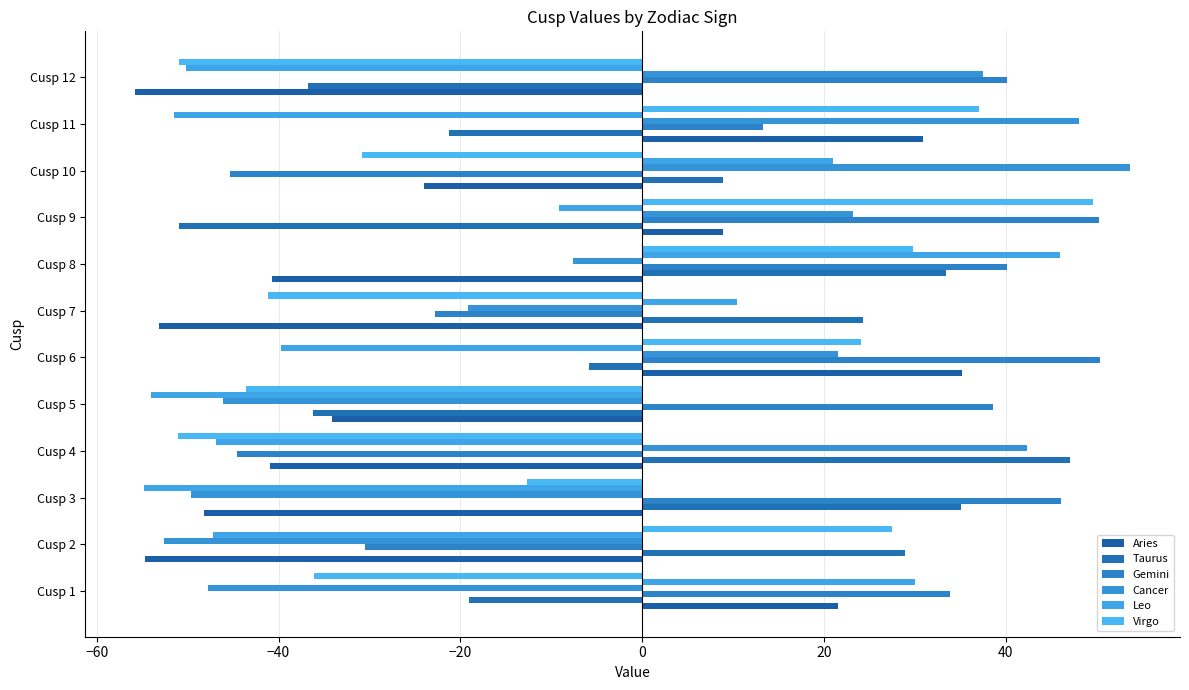

At which category is the sum across all series the highest?

Cusp 8